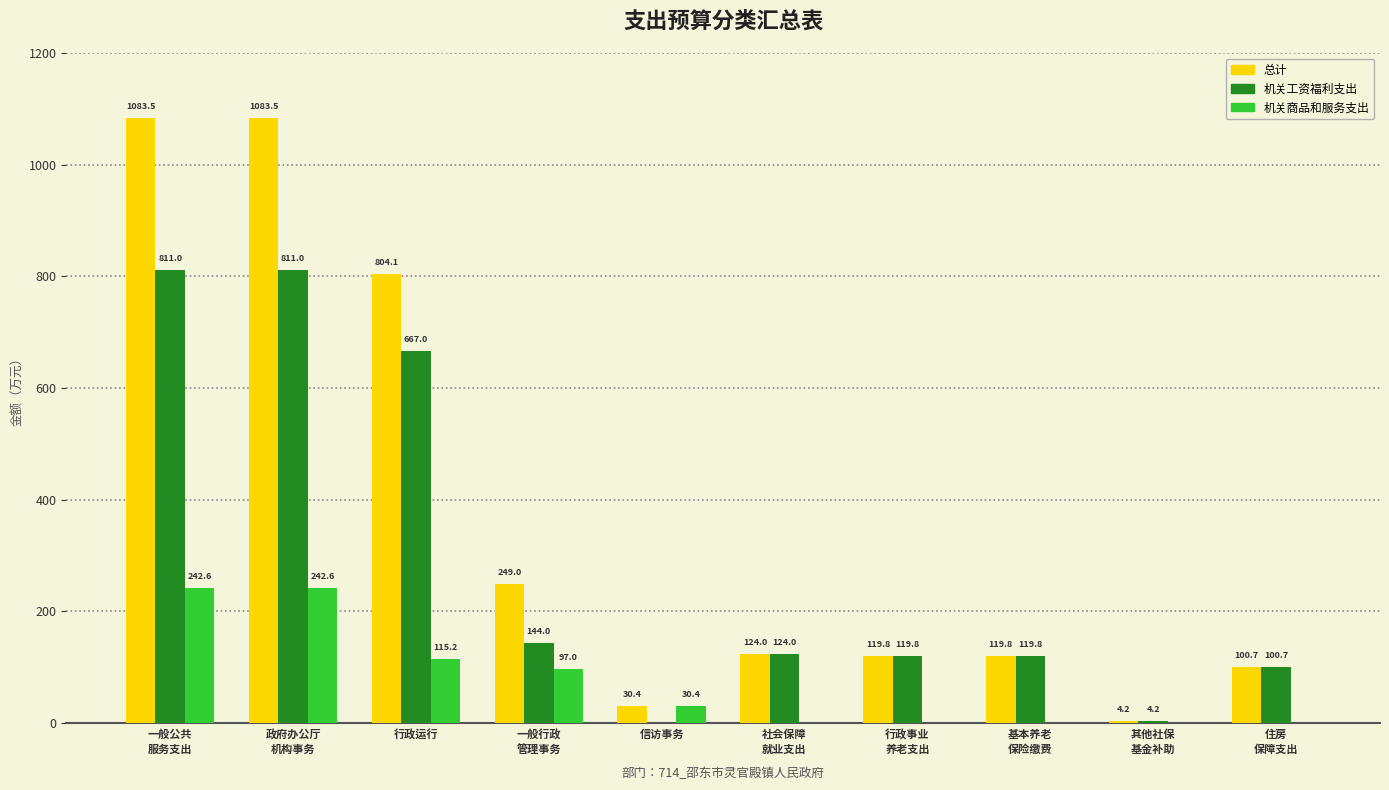

How many values in 机关工资福利支出 are above zero?

9